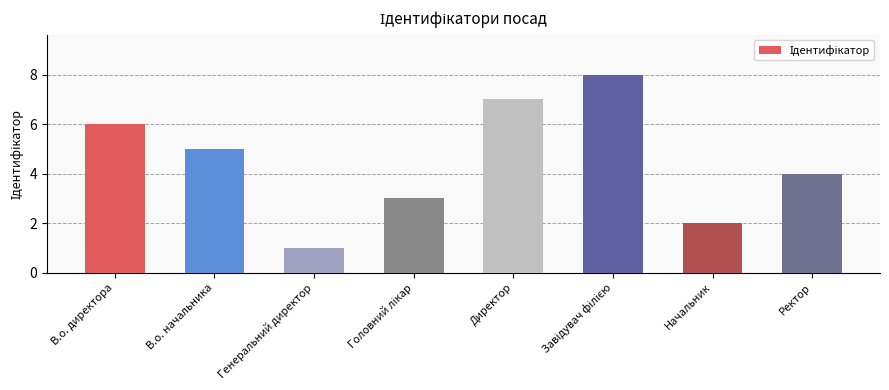

What is the label of the 2nd bar from the left?

В.о. начальника